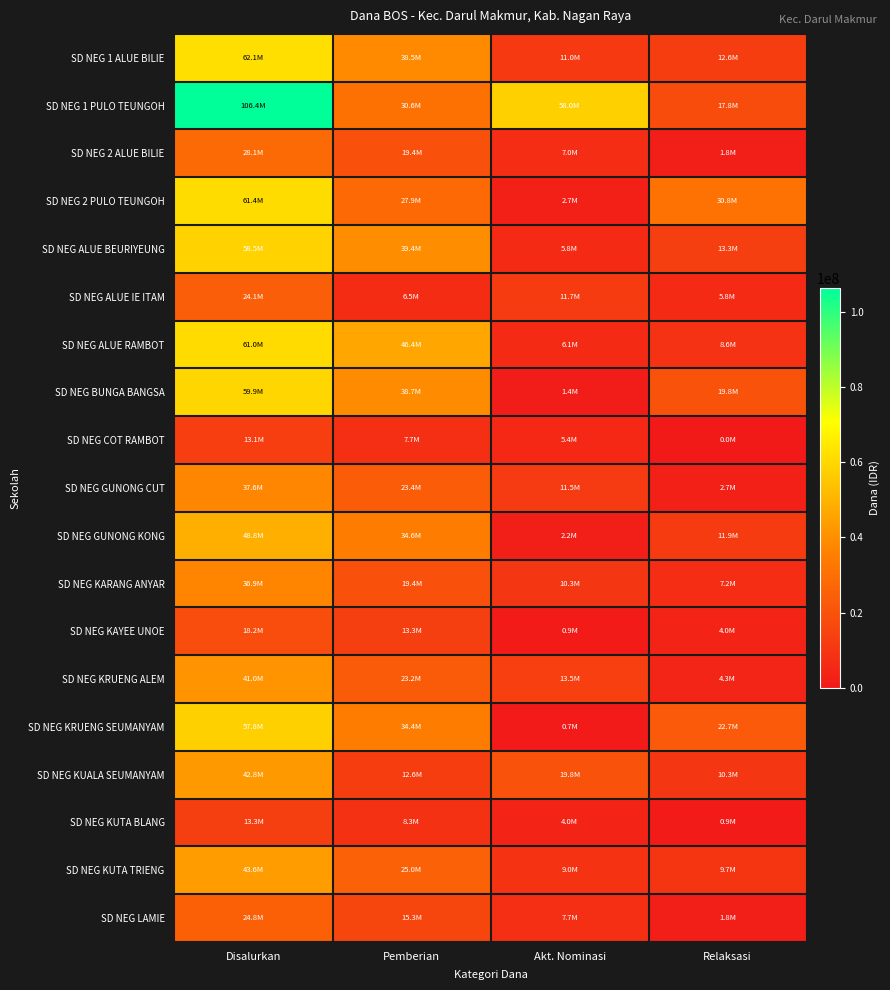

At how many categories does at least one series exceed 89351183?

1